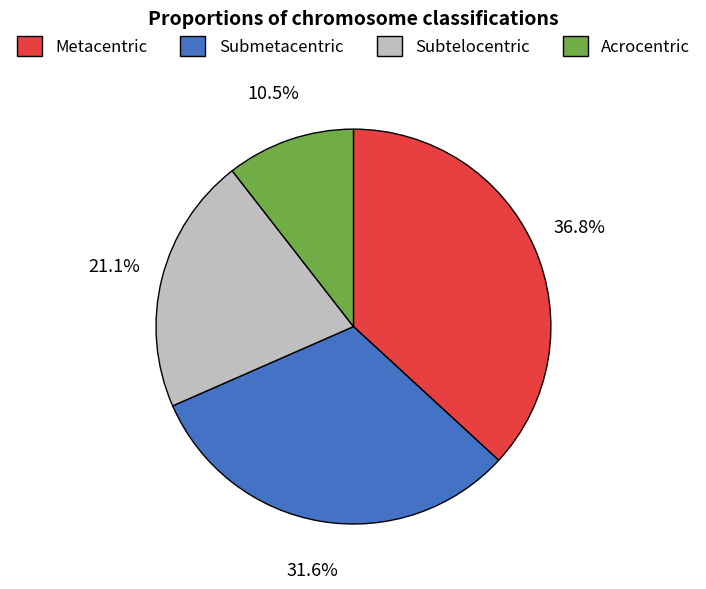

To the nearest percent, what is the average slice percentage?

25%